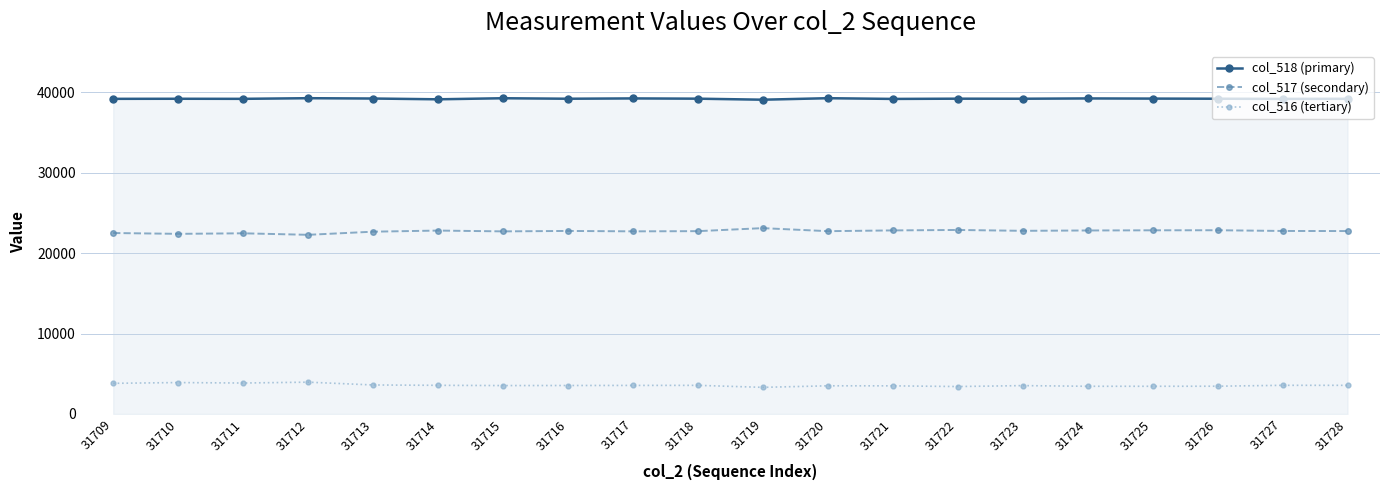

What is the spread (max minus min) of values at 31720?

35789